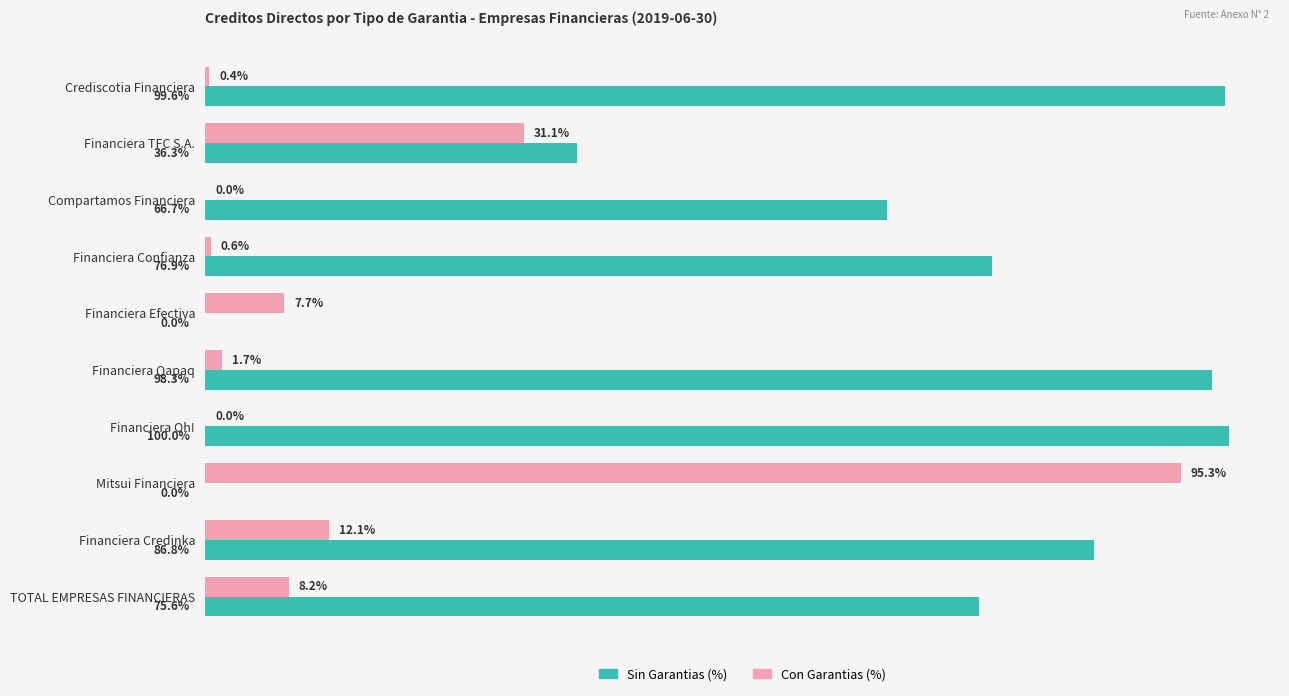

Is the value of Con Garantias (%) at Financiera TFC S.A. greater than the value of Sin Garantias (%) at TOTAL EMPRESAS FINANCIERAS?

No